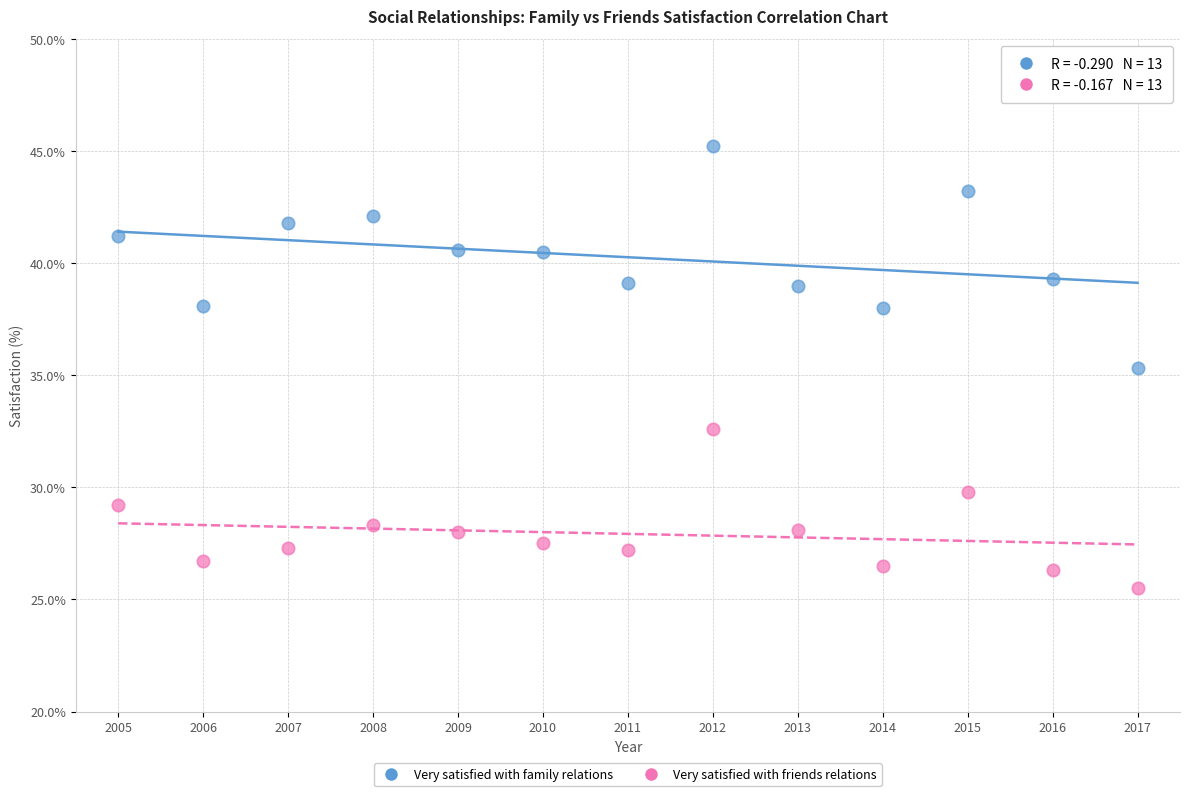

What are all the series names shown in the legend?

Very satisfied with family relations, Very satisfied with friends relations